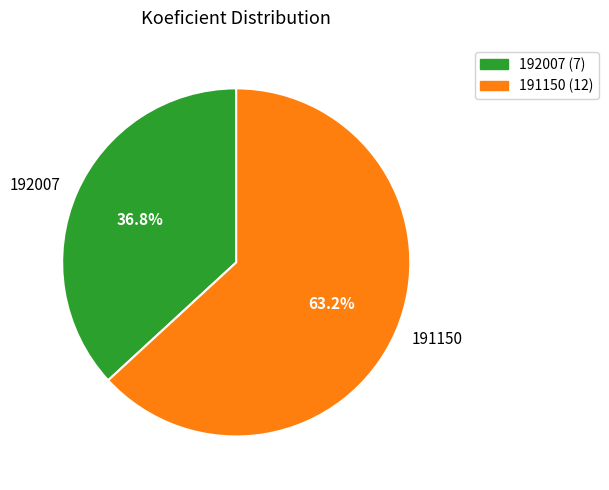

Which has a higher value, 191150 or 192007?

191150